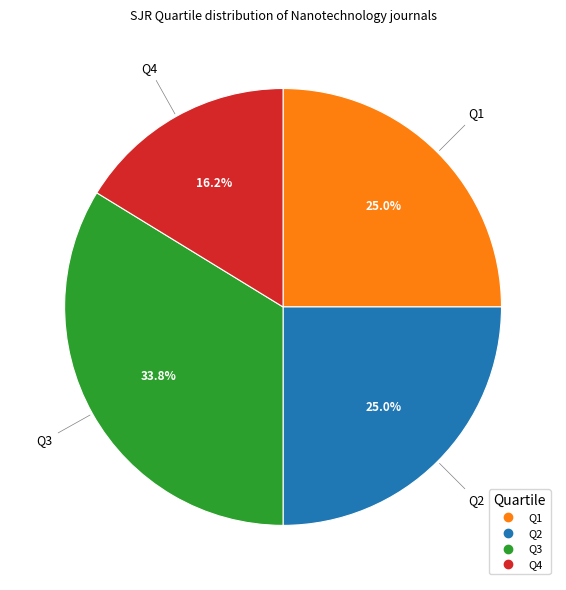

What is the largest slice in the pie chart?

Q3